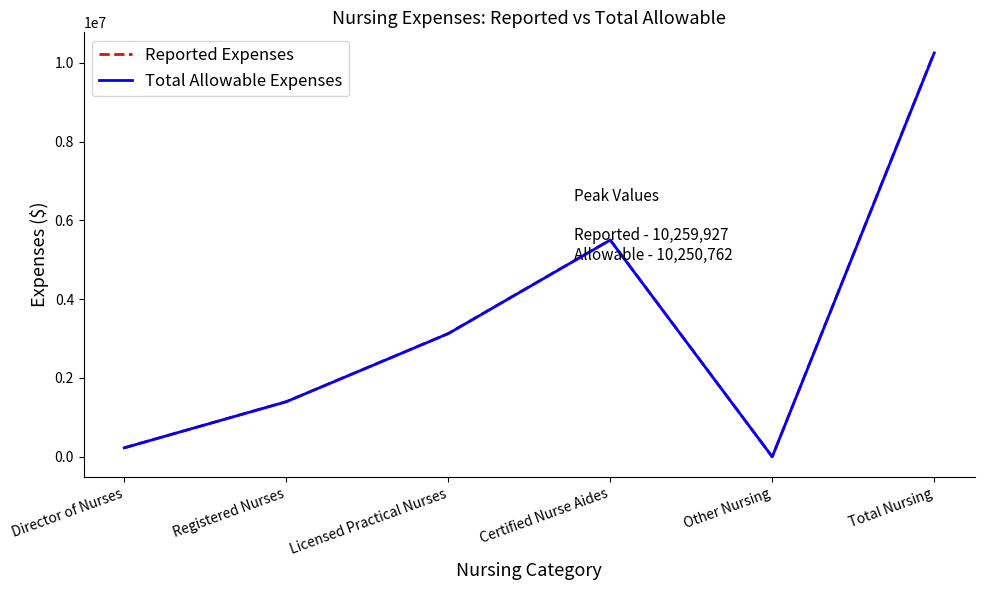

Is this an area chart (filled region under the line)?

No